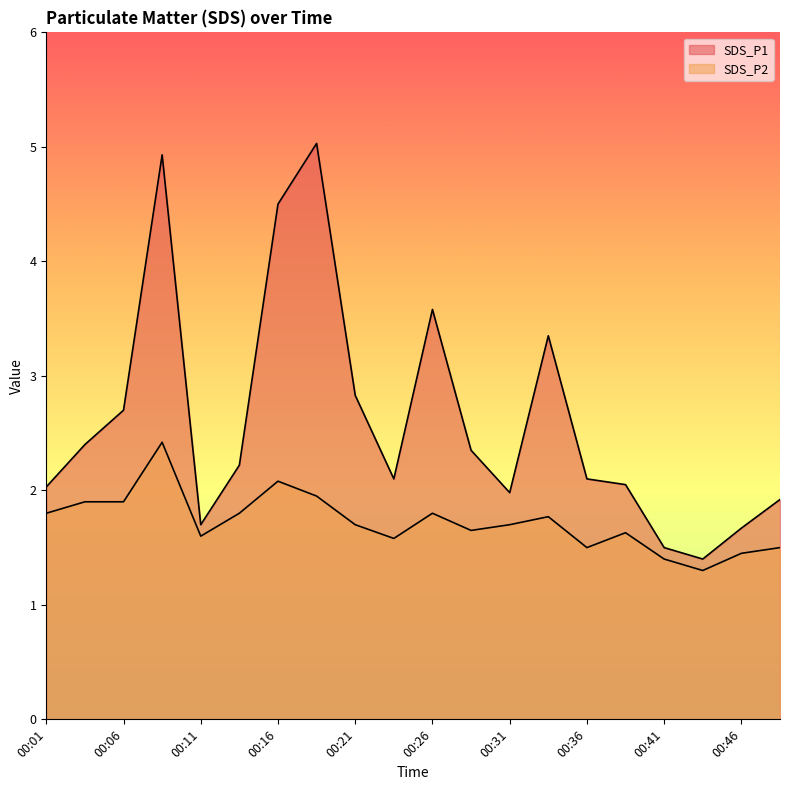

In SDS_P2, how many points are higher than both neighbors (excluding endpoints)?

5